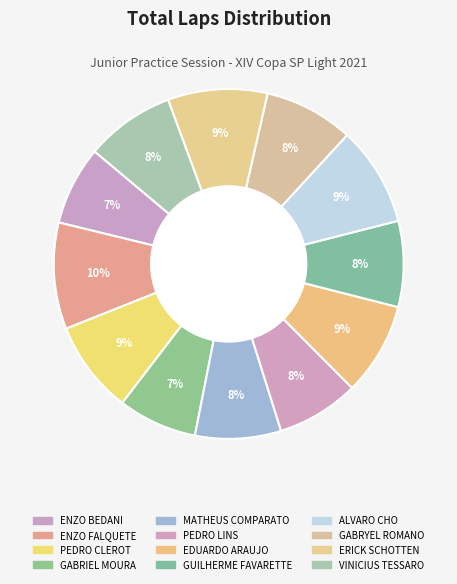

How many slices are in this pie chart?

12